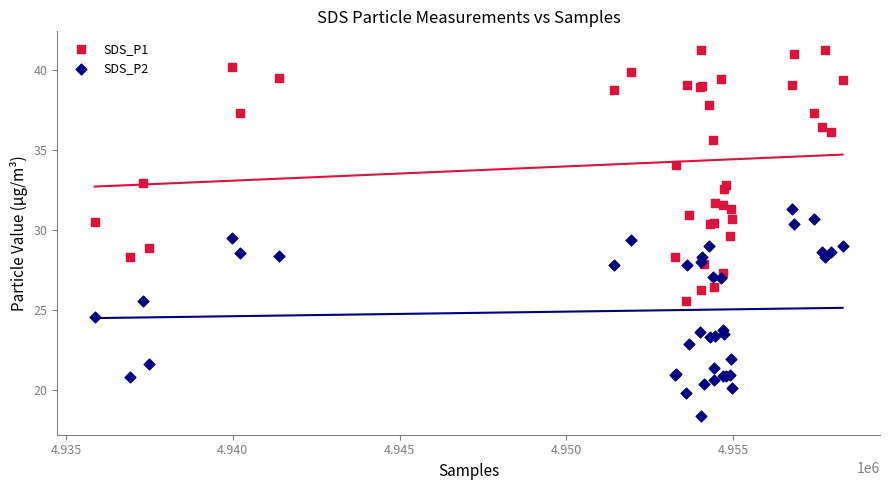

Which series has the largest Y range (max minus min)?

SDS_P1